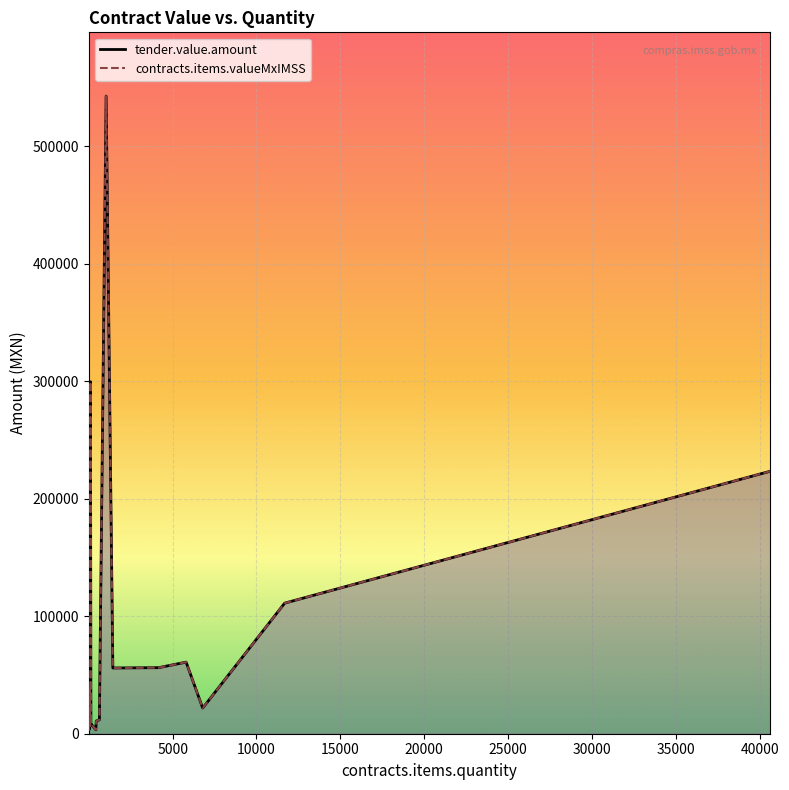

True or false: tender.value.amount and contracts.items.valueMxIMSS intersect in this chart.

False